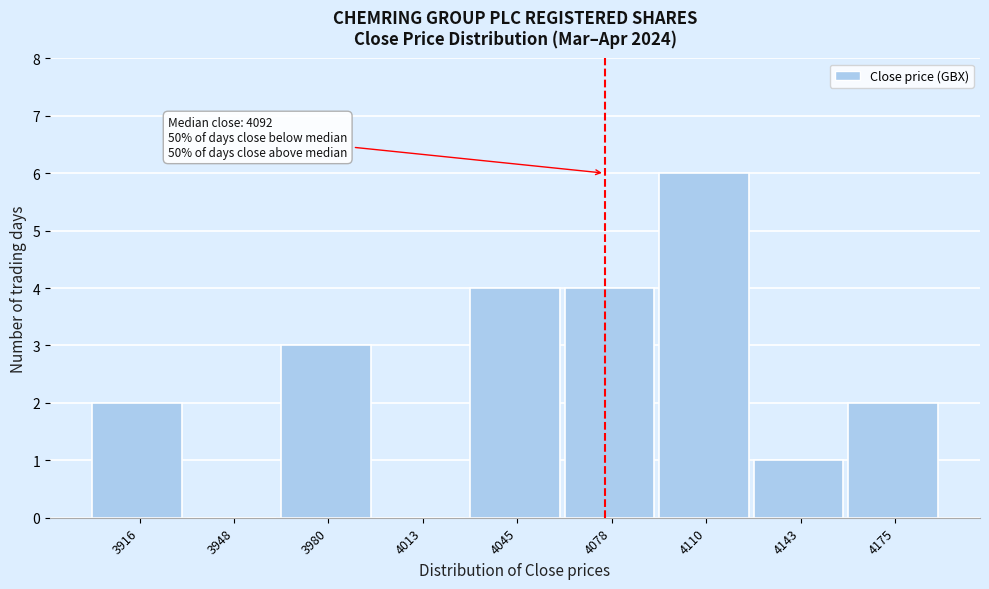

Reading right to left, what are all the values shown in this chart?

4175=2	4143=1	4110=6	4078=4	4045=4	4013=0	3980=3	3948=0	3916=2